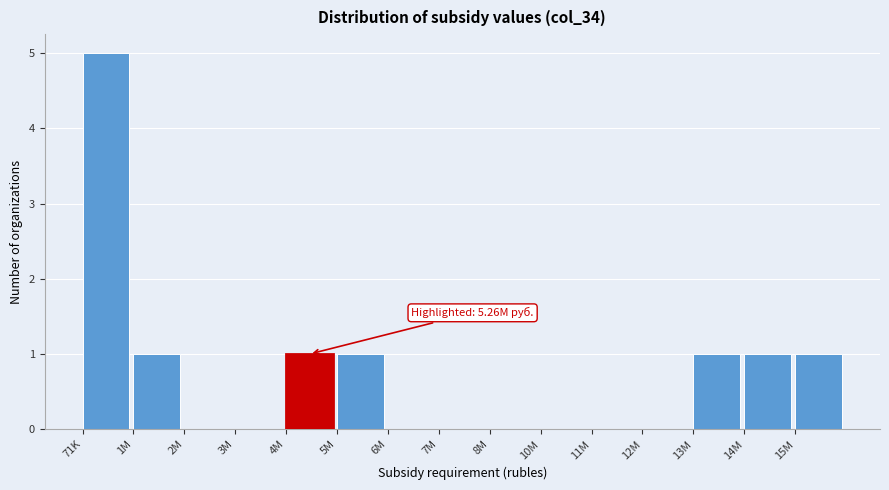

Reading left to right, what are all the values shown in this chart?

71K=5	1M=1	2M=0	3M=0	4M=1	5M=1	6M=0	7M=0	8M=0	10M=0	11M=0	12M=0	13M=1	14M=1	15M=1